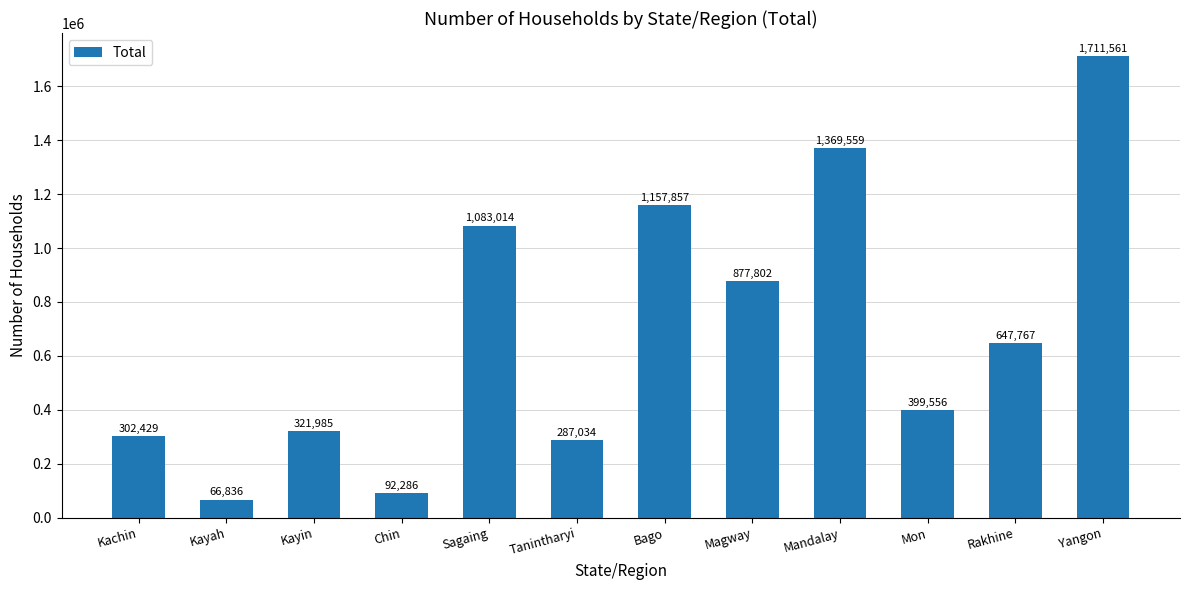

What is the value of the 6th bar from the left?

287034